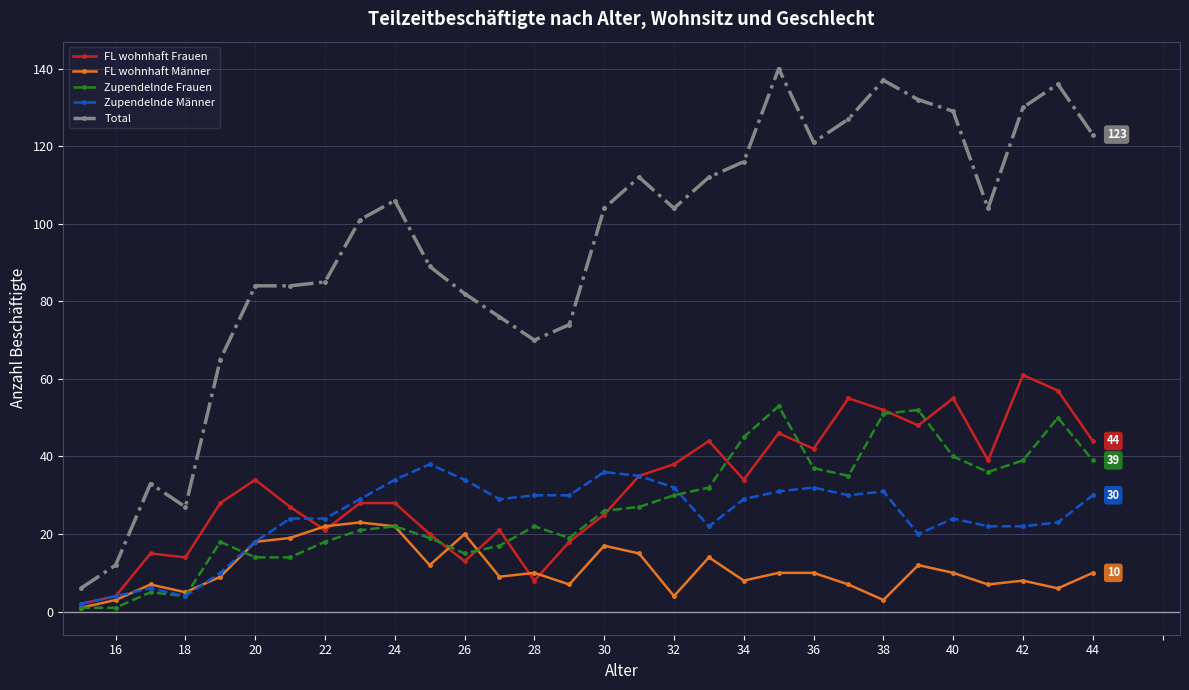

Count the number of data series in this chart.

5